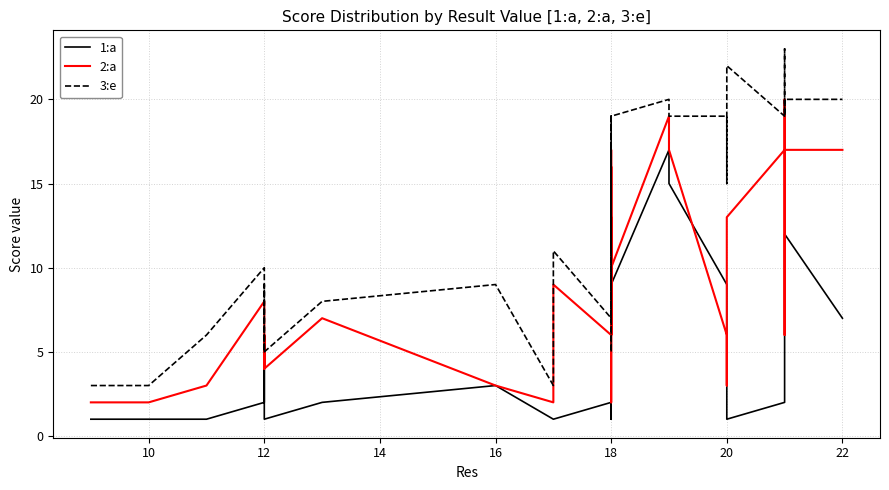

What is the lowest value of the 1:a series?

1